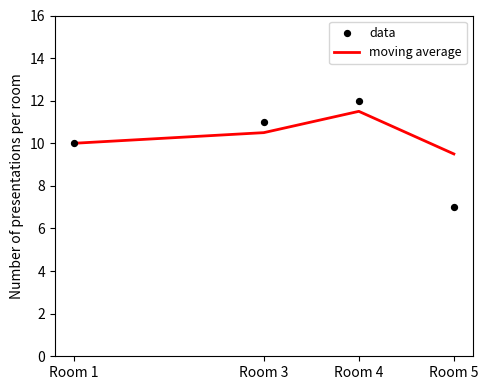

At how many categories does at least one series exceed 7?

4